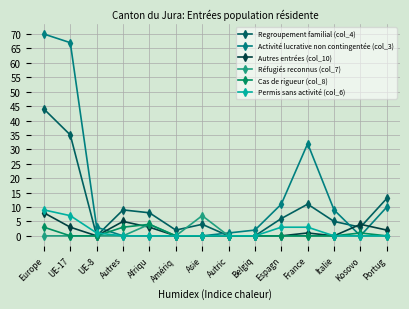

The value of Regroupement familial (col_4) at France is 11. True or false?

True